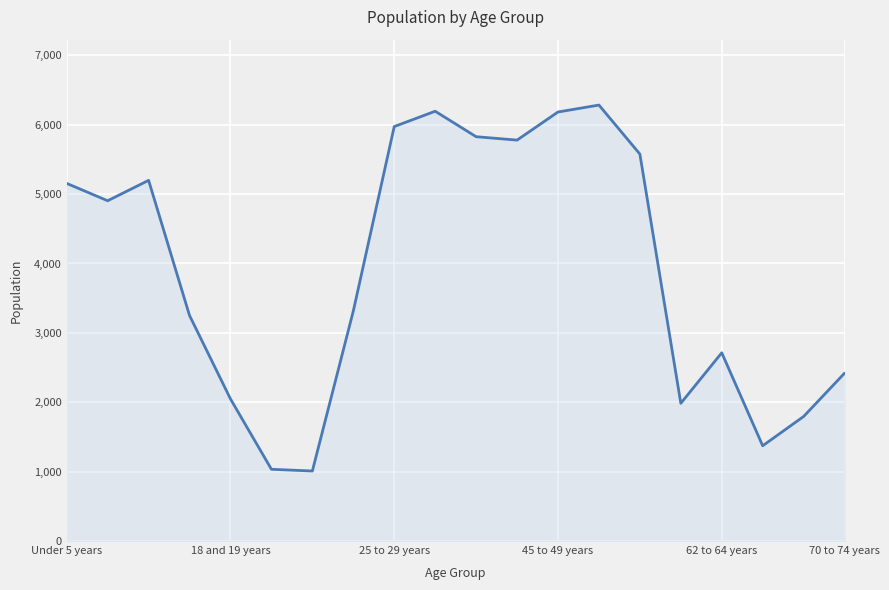

What is the greatest value displayed?

6283